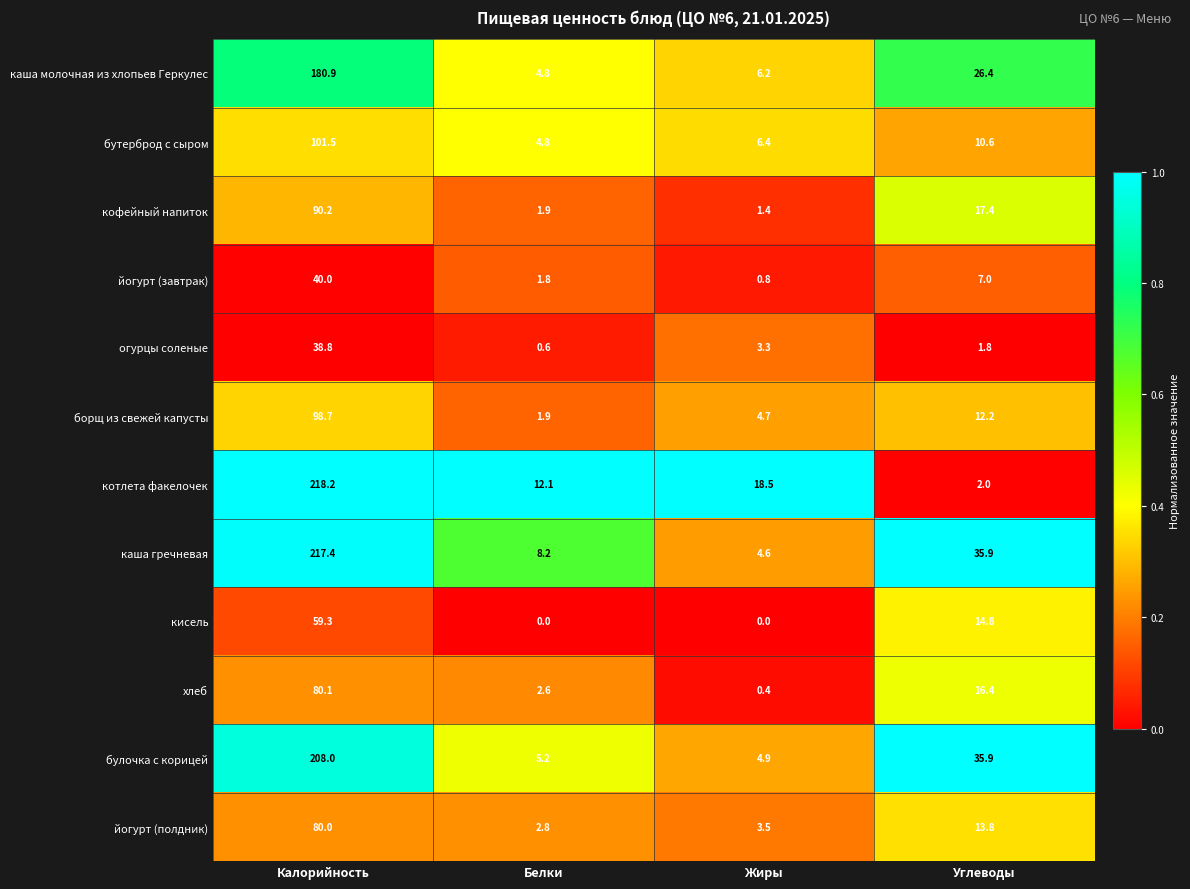

What value does the йогурт (полдник) series have at Жиры?

3.5